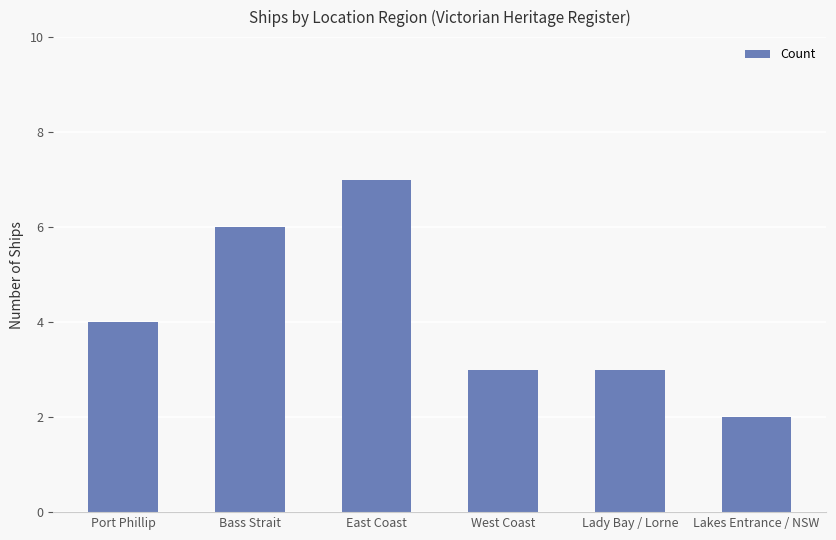

True or false: the data shows 4 at Port Phillip.

True